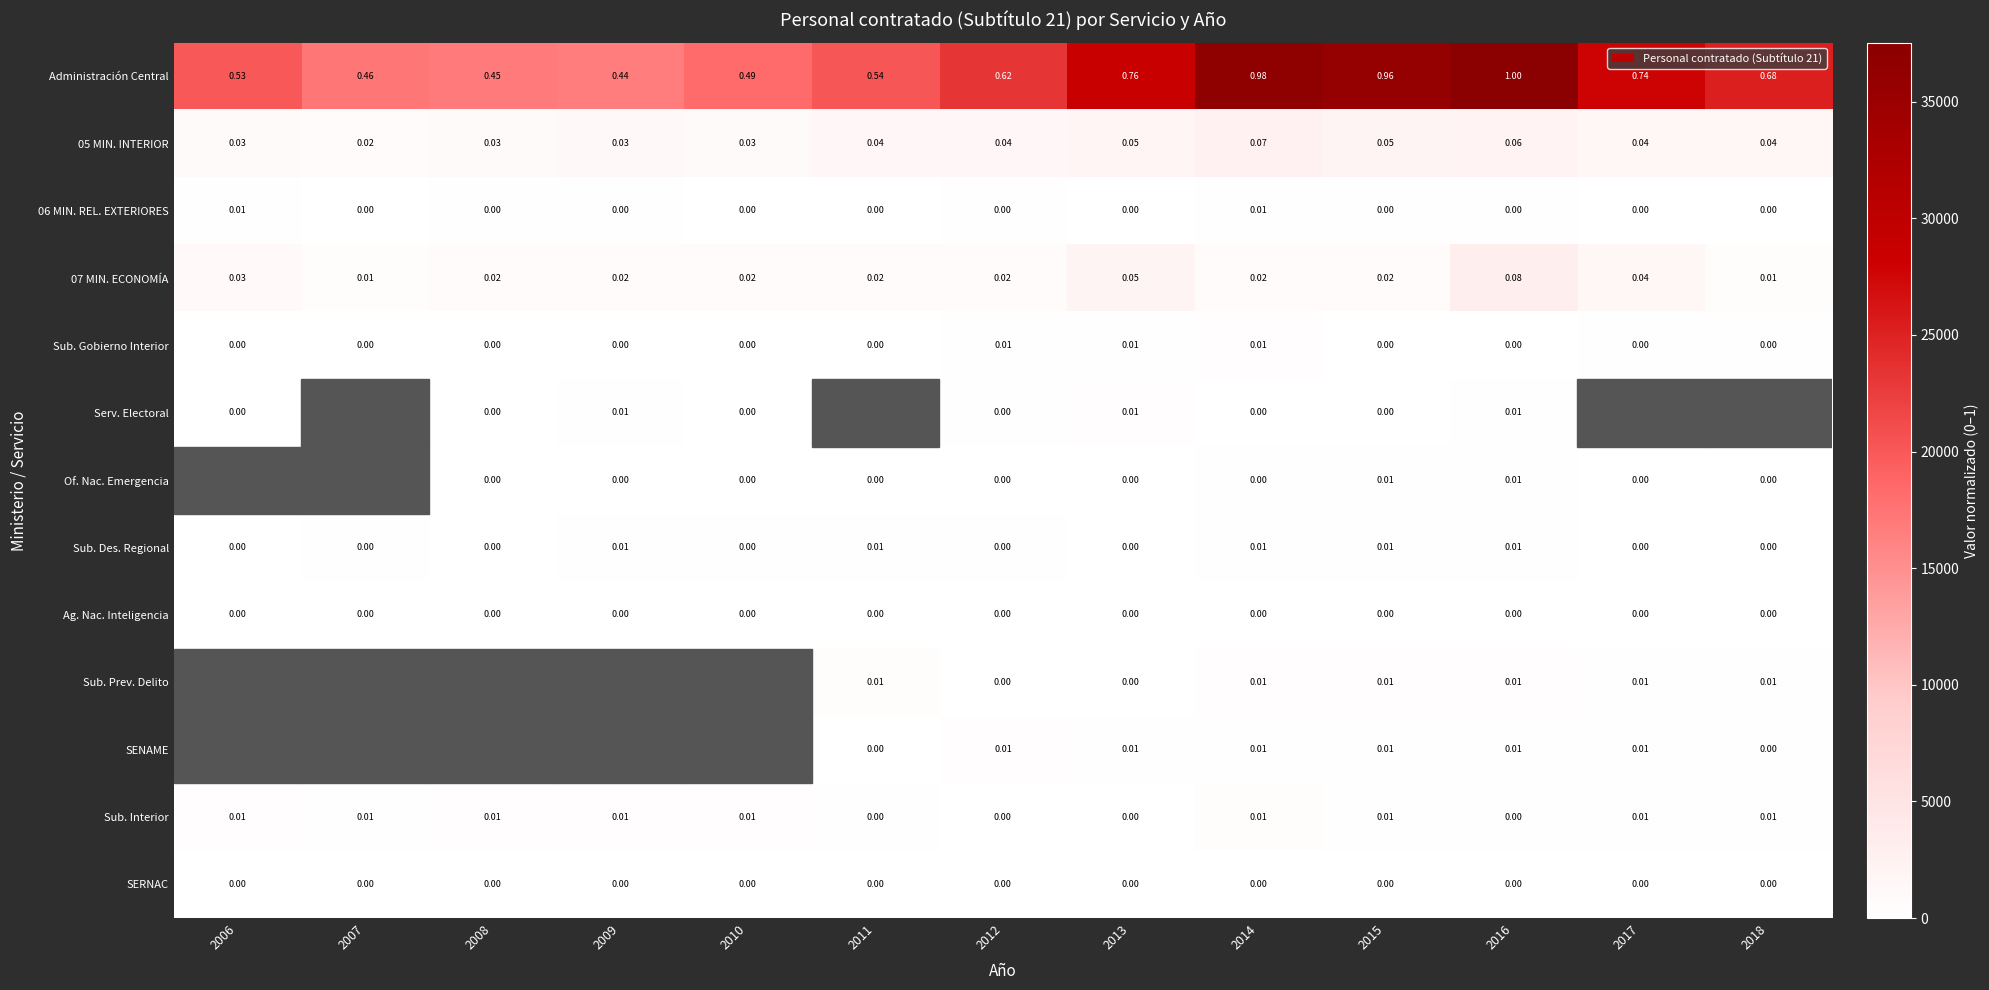

Between 2018 and 2007, which is larger?

2018